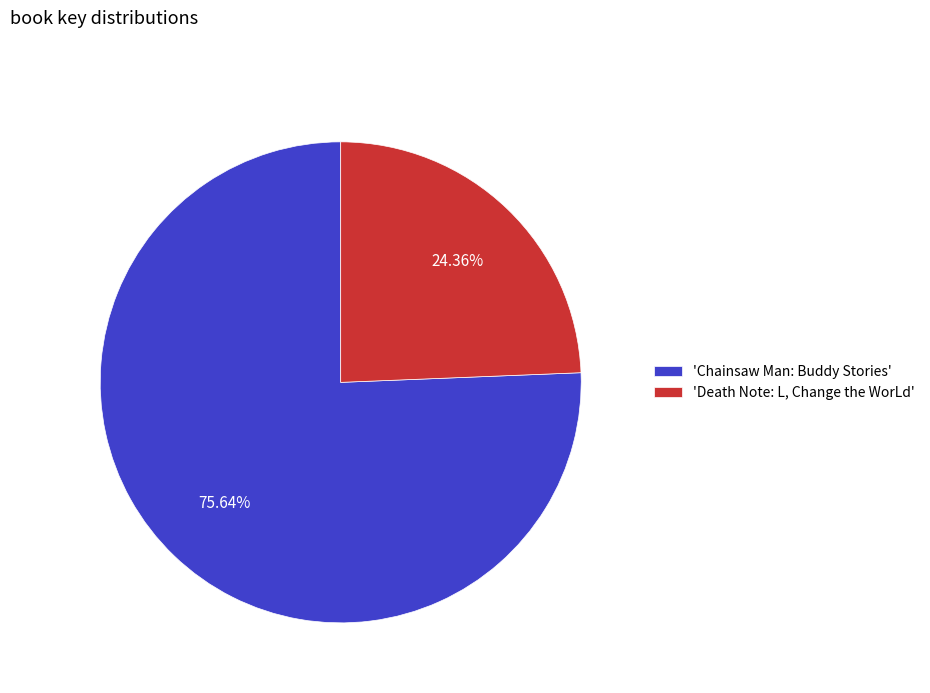

Rank the categories by value from lowest to highest.

'Death Note: L, Change the WorLd', 'Chainsaw Man: Buddy Stories'